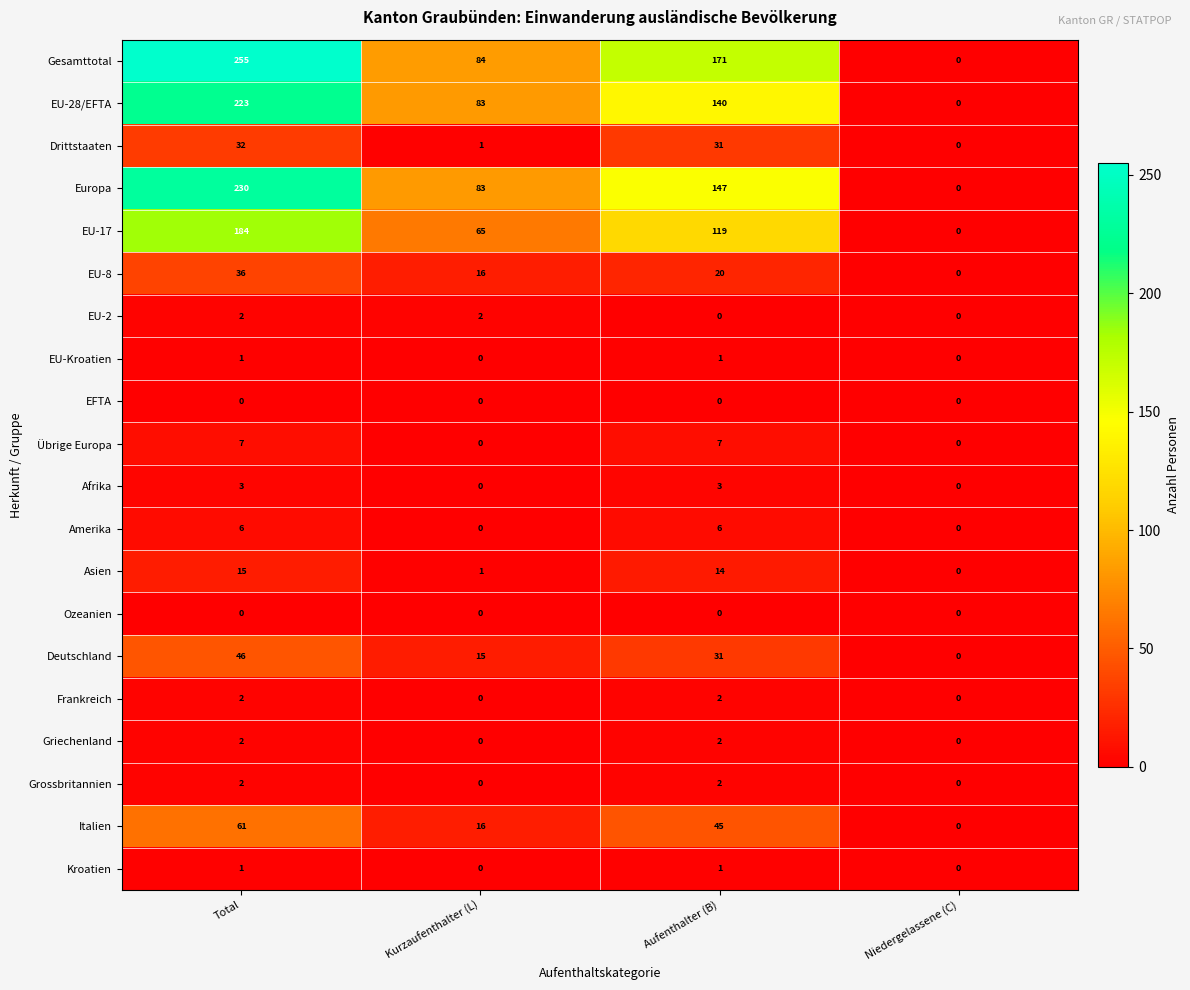

True or false: Frankreich has a value of 1 at Kurzaufenthalter (L).

False